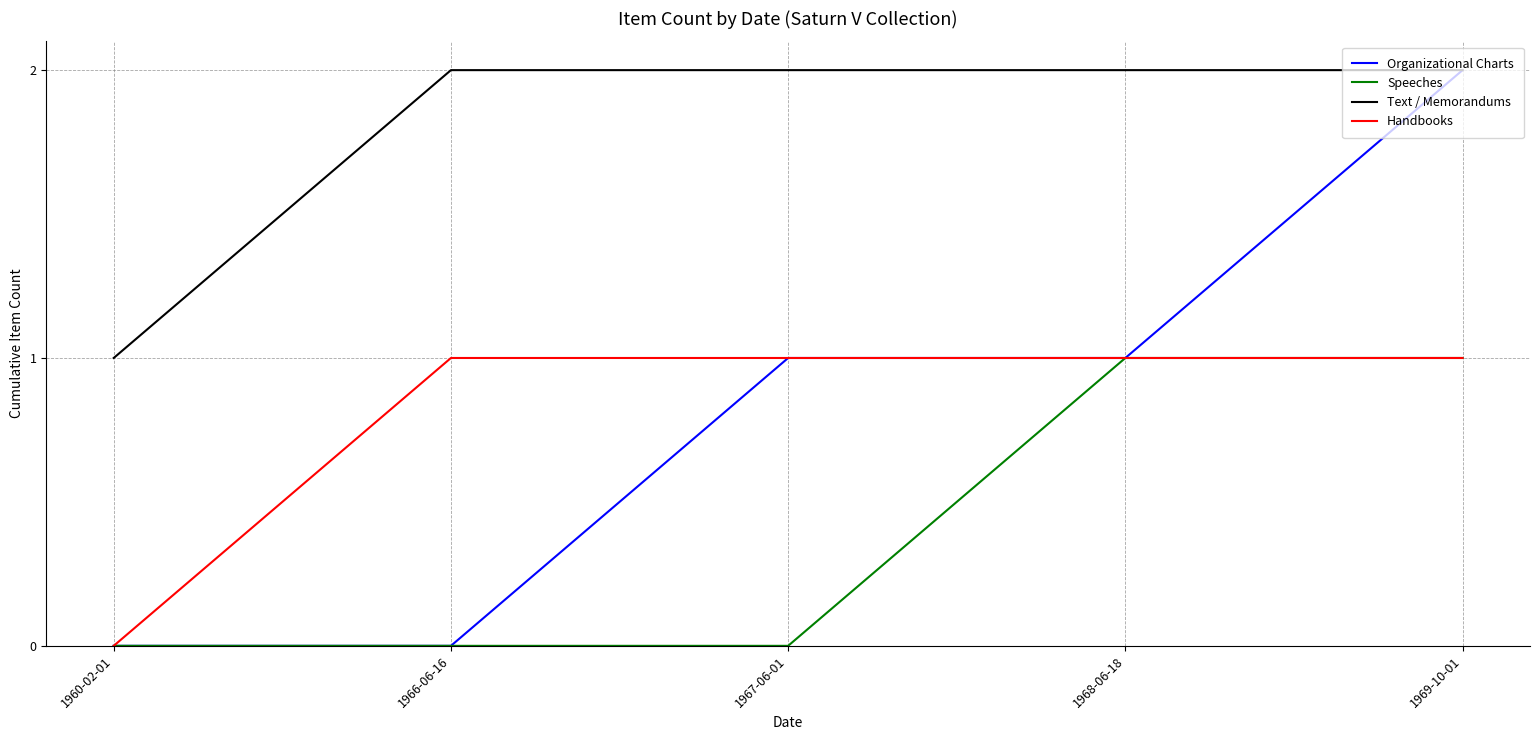

At which label does Handbooks reach its minimum?

1960-02-01